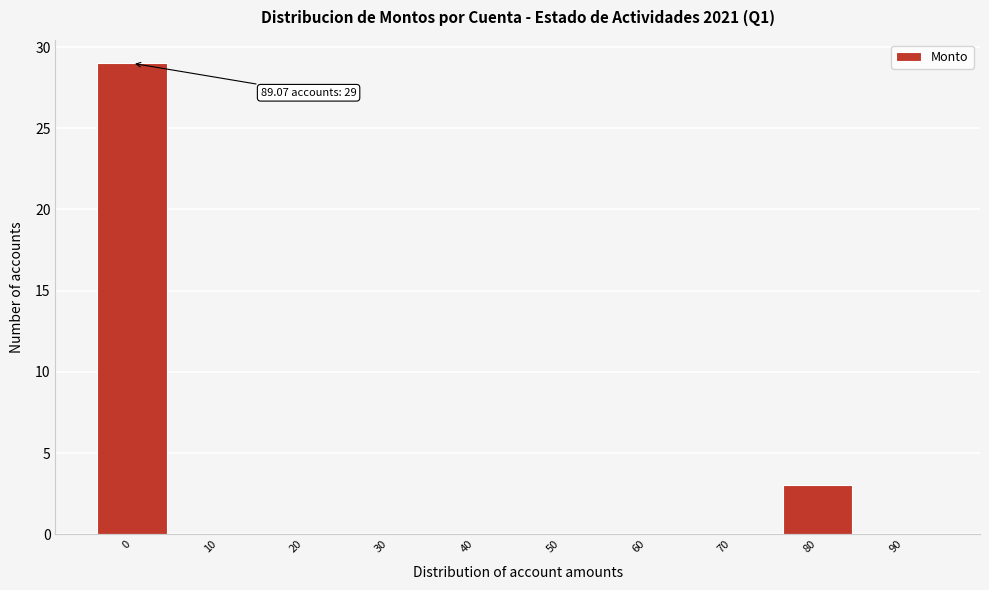

Reading right to left, extract all data points from this chart.

90=0	80=3	70=0	60=0	50=0	40=0	30=0	20=0	10=0	0=29